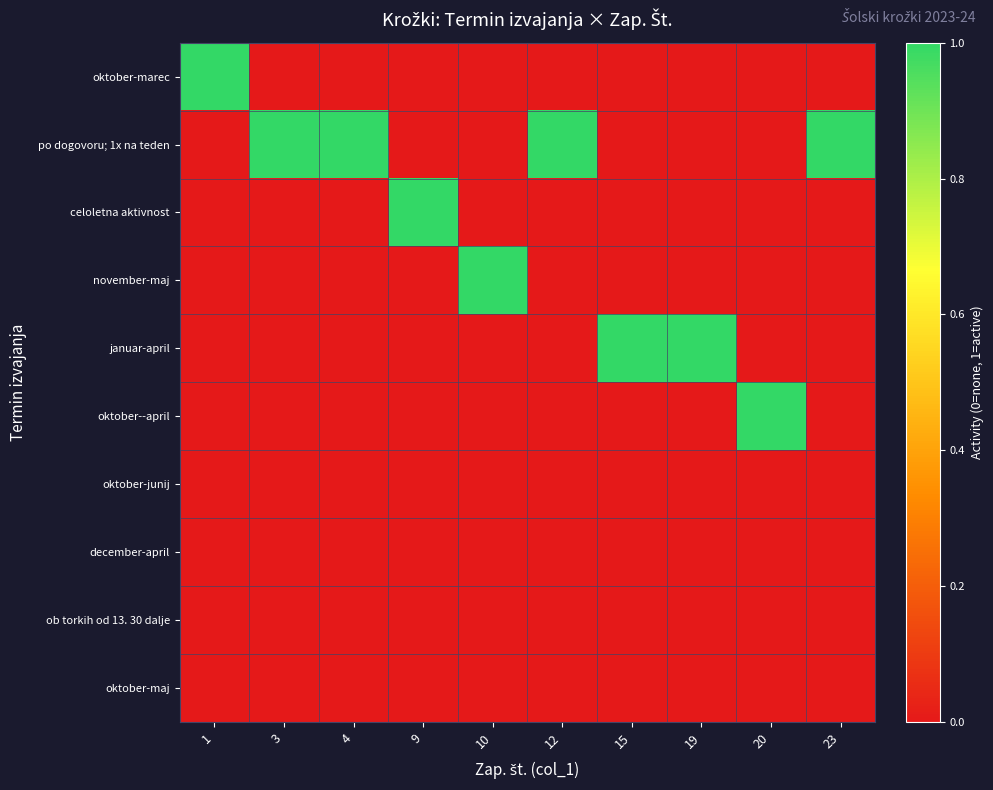

Rank the series at 3 from lowest to highest value.

oktober-marec, celoletna aktivnost, november-maj, januar-april, oktober--april, oktober-junij, december-april, ob torkih od 13. 30 dalje, oktober-maj, po dogovoru; 1x na teden